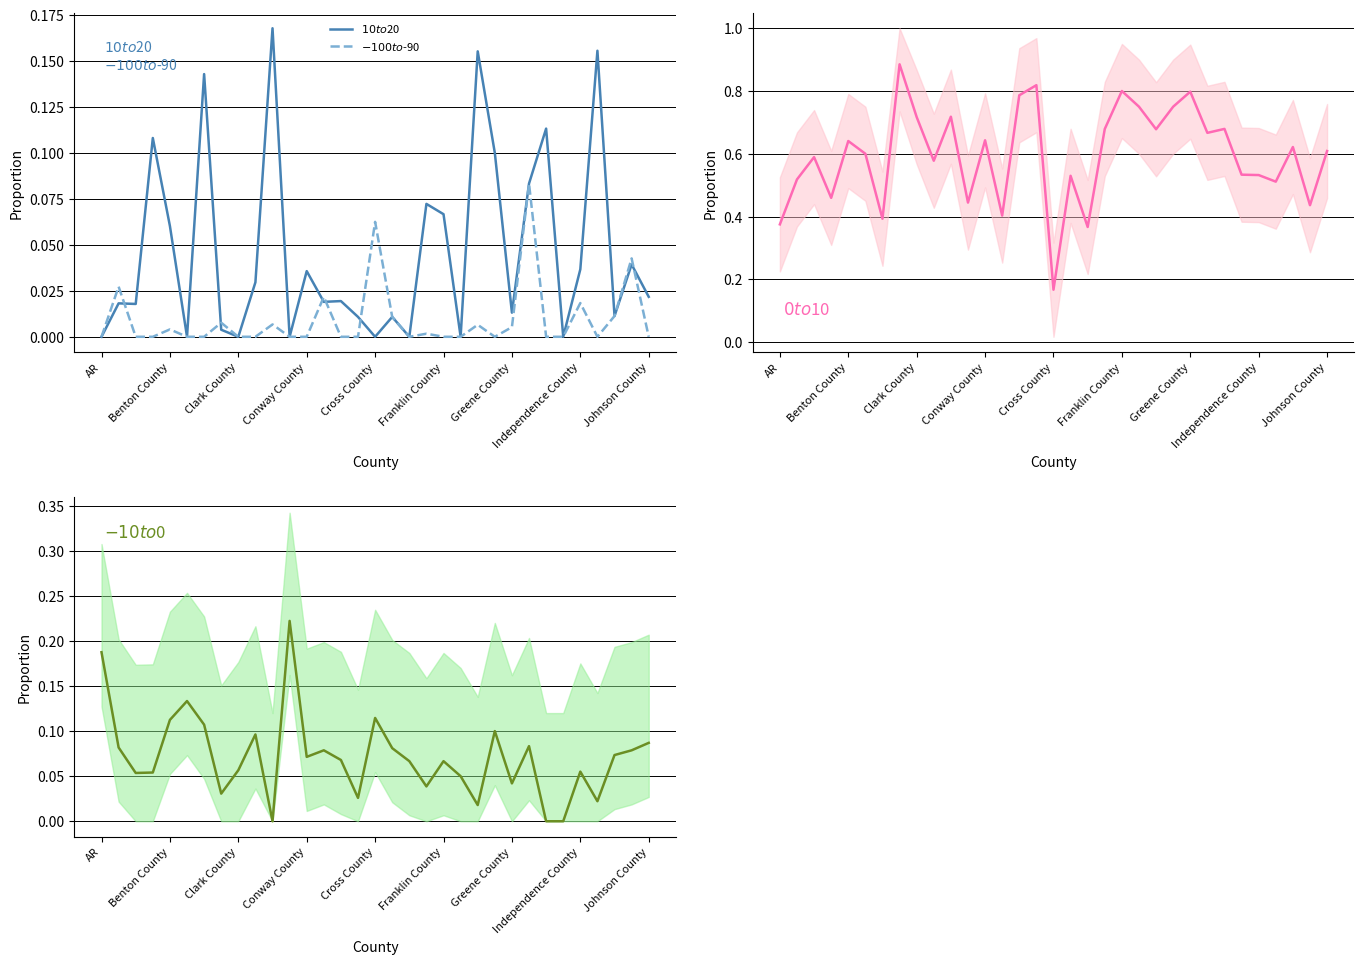

At how many categories does at least one series exceed 0?

33